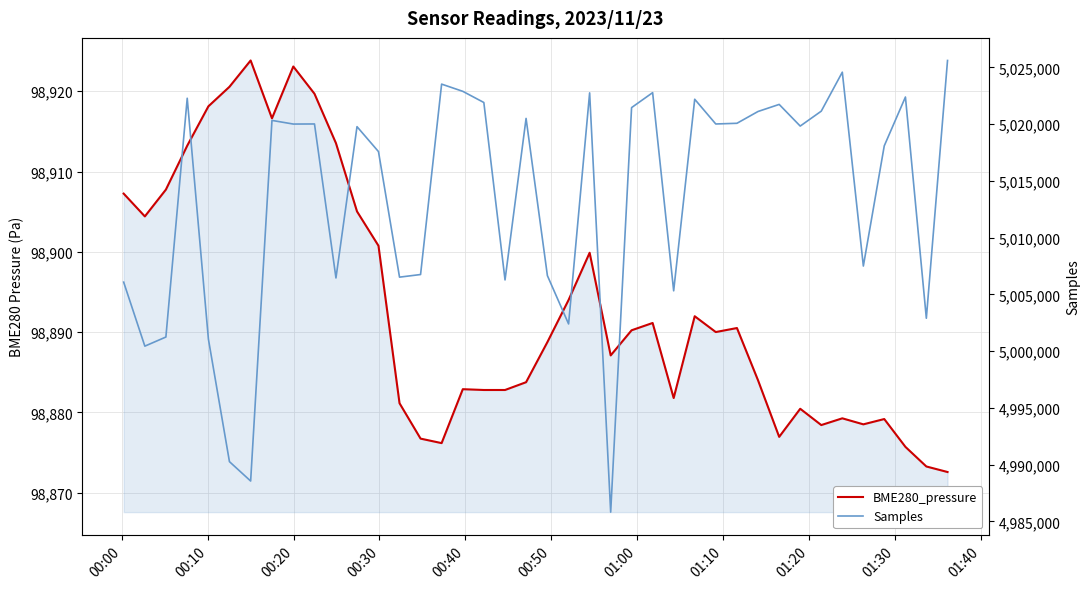

True or false: Samples has a value of 6877830.4 at 23.

False